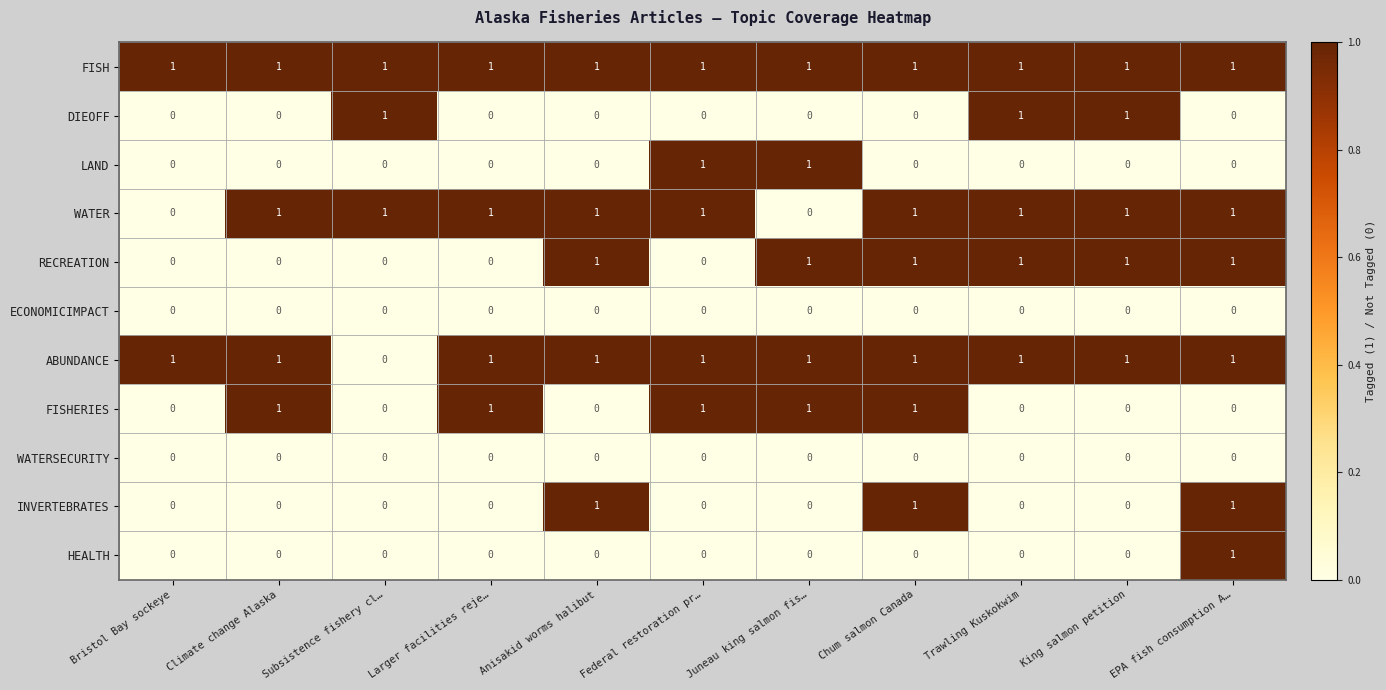

The RECREATION series shows 0 at Bristol Bay sockeye. True or false?

True